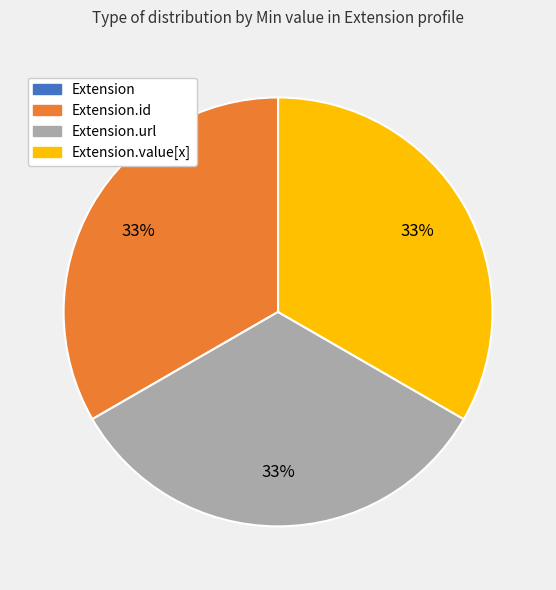

To the nearest percent, what is the average slice percentage?

25%